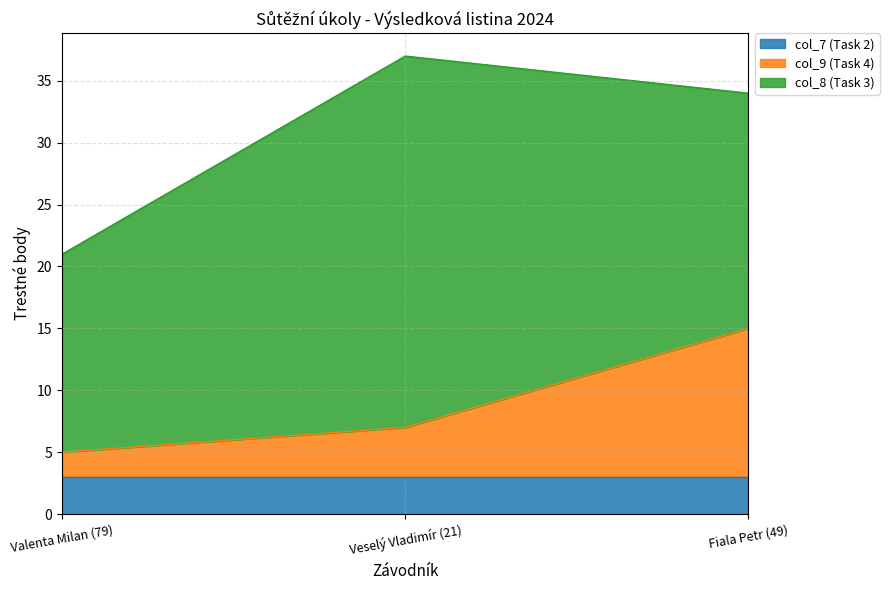

At which category does the chart reach its peak across all series?

Veselý Vladimír (21)